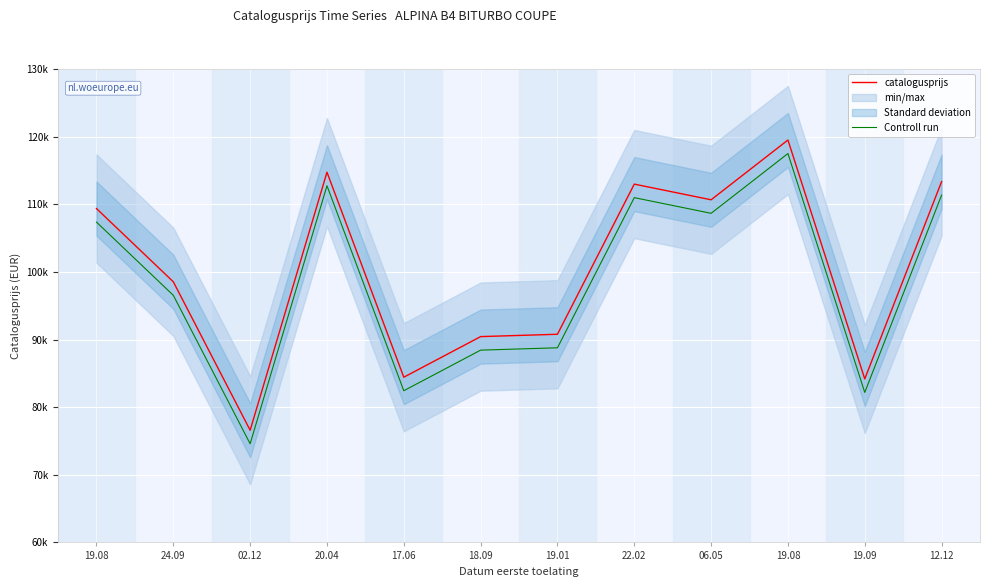

What is the maximum value for Controll run?

117499